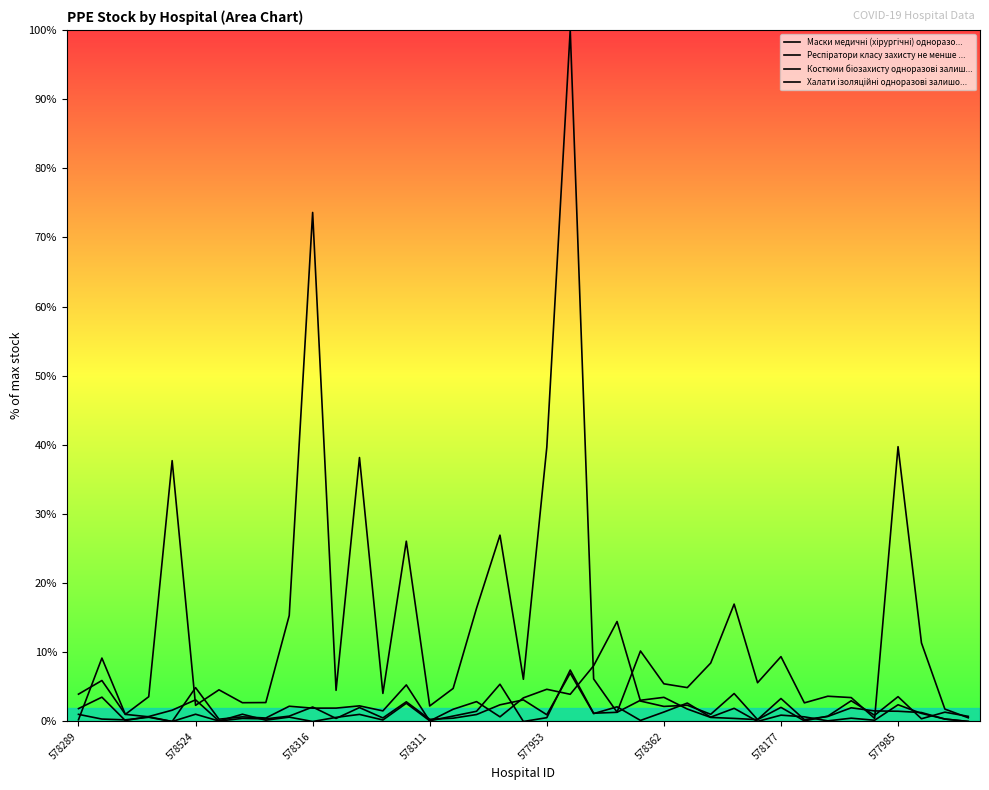

Is it true that Костюми біозахисту одноразові залиш... equals 0.2 at 8?

False